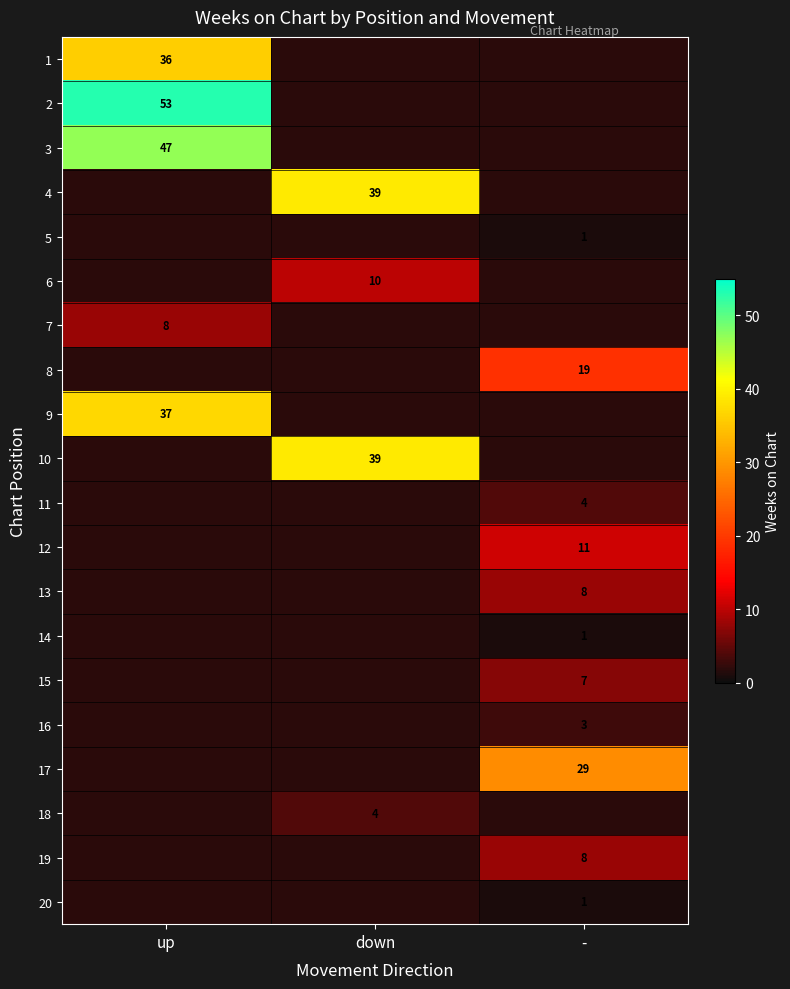

At how many categories does at least one series exceed 10?

3